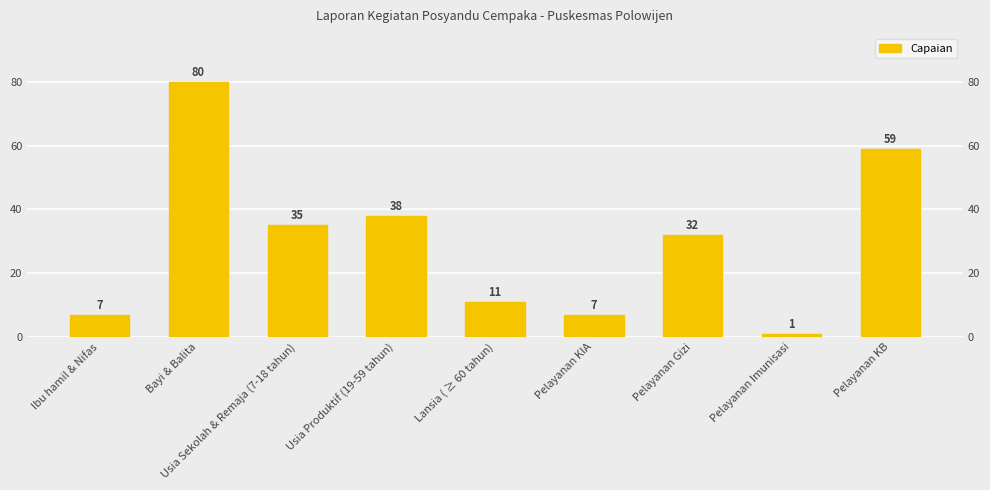

What is the label of the 1st bar from the right?

Pelayanan KB